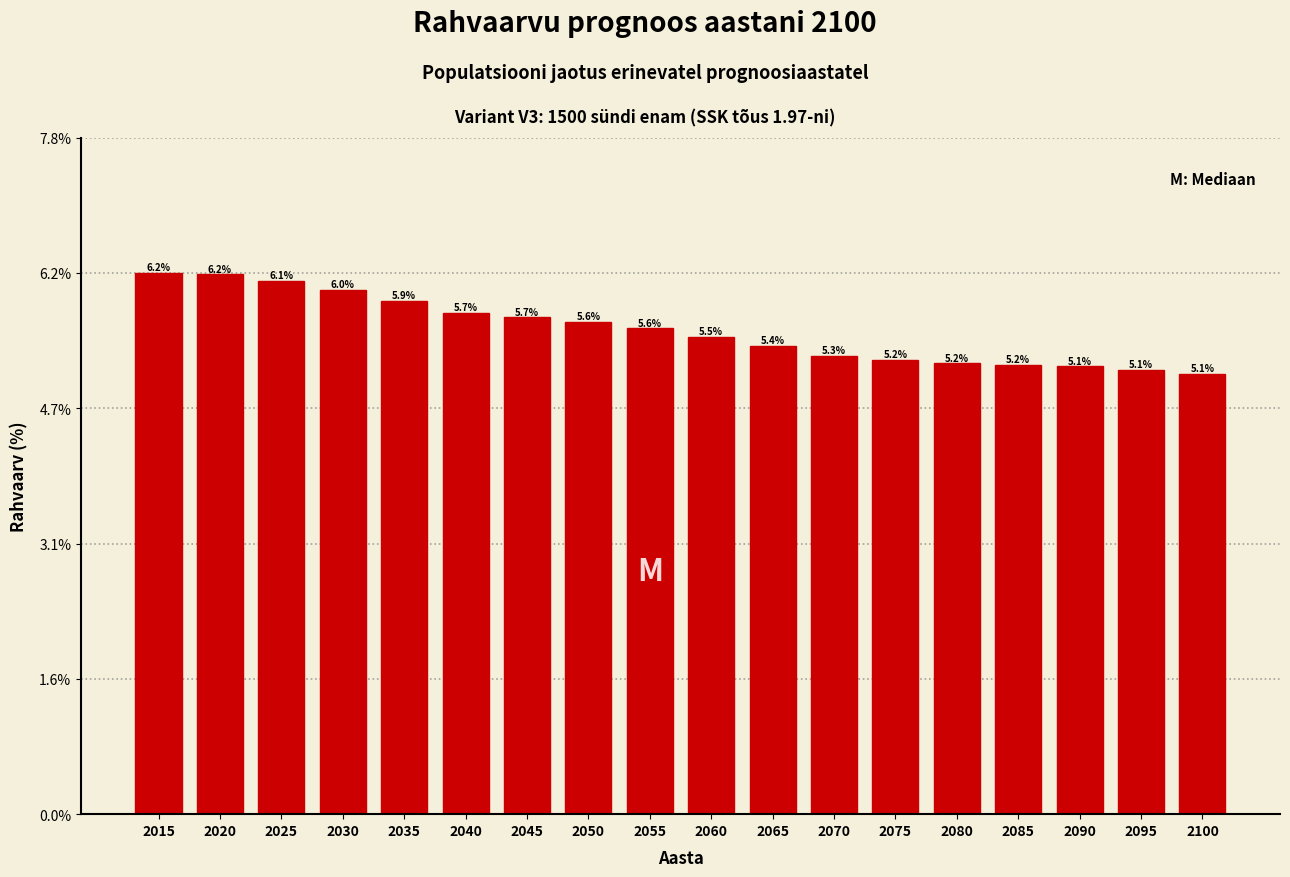

Reading right to left, transcribe all the data shown in this chart.

5.1	5.1	5.1	5.2	5.2	5.2	5.3	5.4	5.5	5.6	5.6	5.7	5.7	5.9	6.0	6.1	6.2	6.2